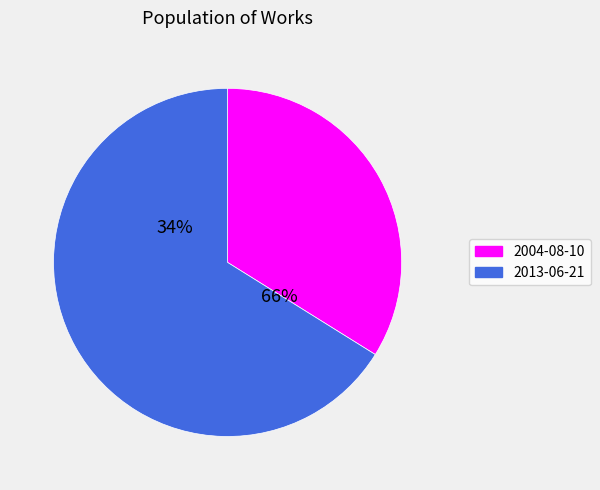

What is the largest slice in the pie chart?

2013-06-21